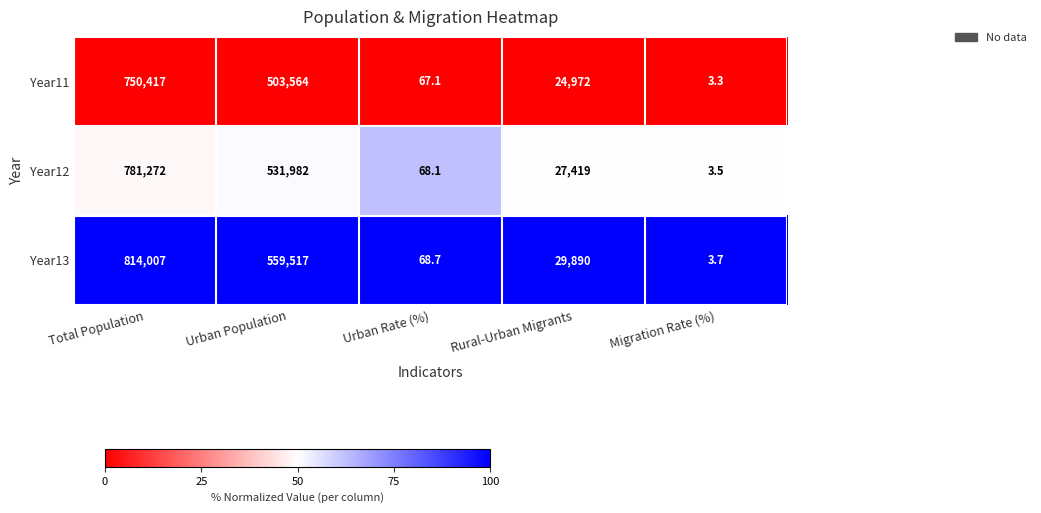

Which series has the widest spread of values?

Year13